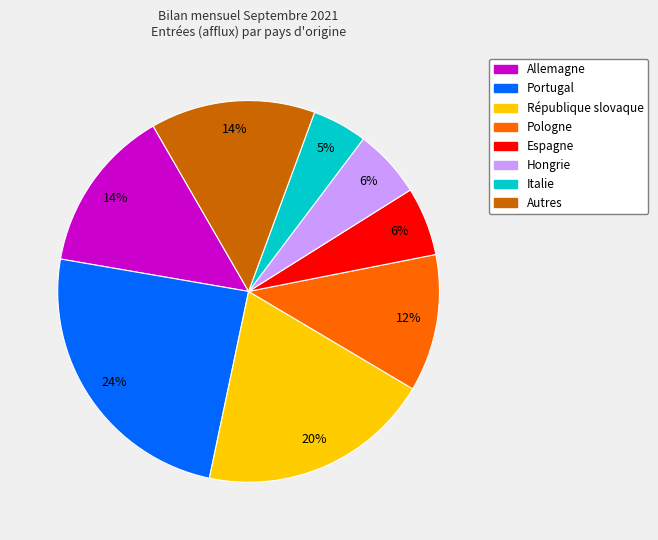

Which has a higher value, République slovaque or Autres?

République slovaque